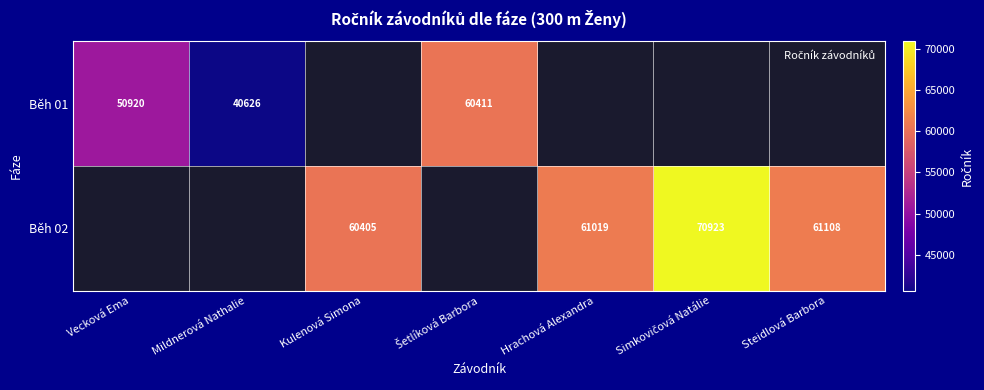

How many series are shown in this chart?

2